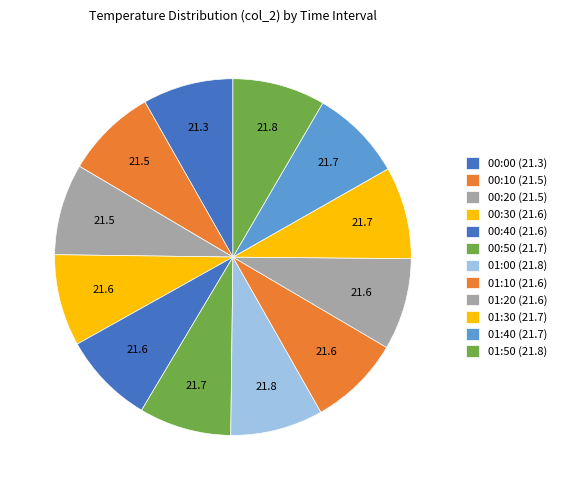

How many segments does this pie chart have?

12